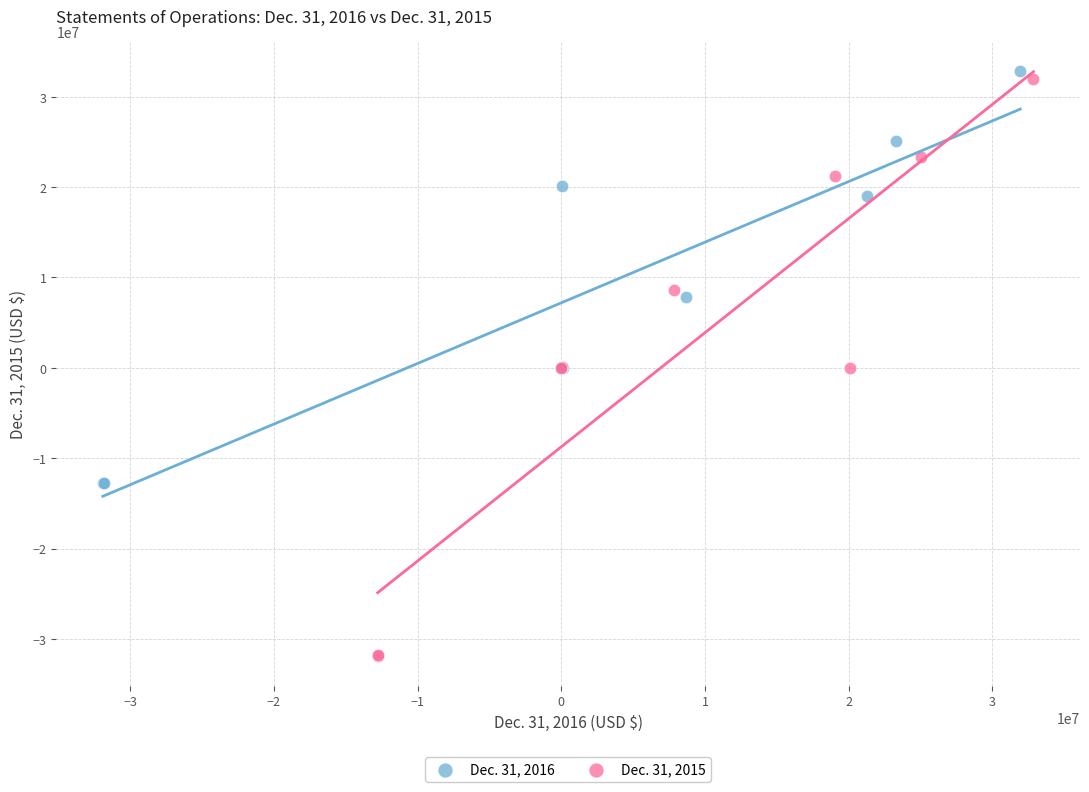

Which series reaches the minimum Y coordinate?

Dec. 31, 2015